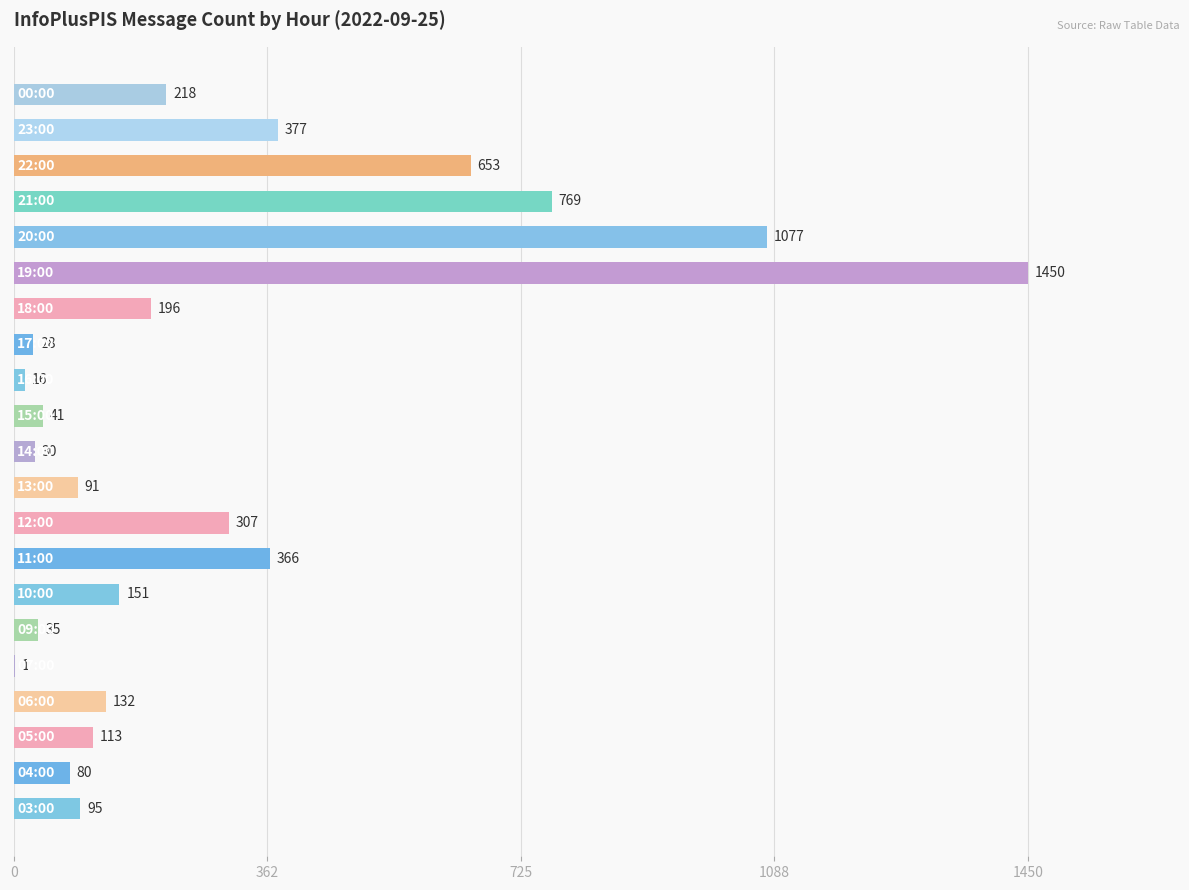

What is the sum of all values?

6226